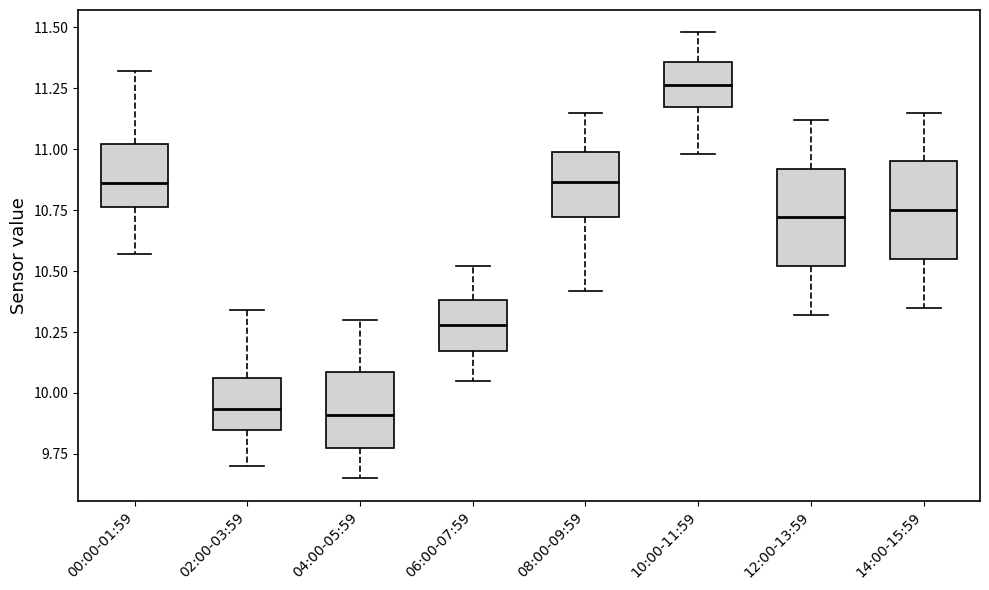

Reading left to right, transcribe this box plot: for each box, give where its median line is, the range the box spans, and where its two whiskers end, as read against the y-axis. The values are not printed on the chart, so give them approximately, as read against the axis.

00:00-01:59: median 10.85, box 10.75 to 11.00, whiskers 10.55 to 11.30
02:00-03:59: median 9.95, box 9.85 to 10.05, whiskers 9.70 to 10.35
04:00-05:59: median 9.90, box 9.75 to 10.10, whiskers 9.65 to 10.30
06:00-07:59: median 10.30, box 10.15 to 10.40, whiskers 10.05 to 10.50
08:00-09:59: median 10.85, box 10.70 to 11.00, whiskers 10.40 to 11.15
10:00-11:59: median 11.25, box 11.15 to 11.35, whiskers 11.00 to 11.50
12:00-13:59: median 10.70, box 10.50 to 10.90, whiskers 10.30 to 11.10
14:00-15:59: median 10.75, box 10.55 to 10.95, whiskers 10.35 to 11.15